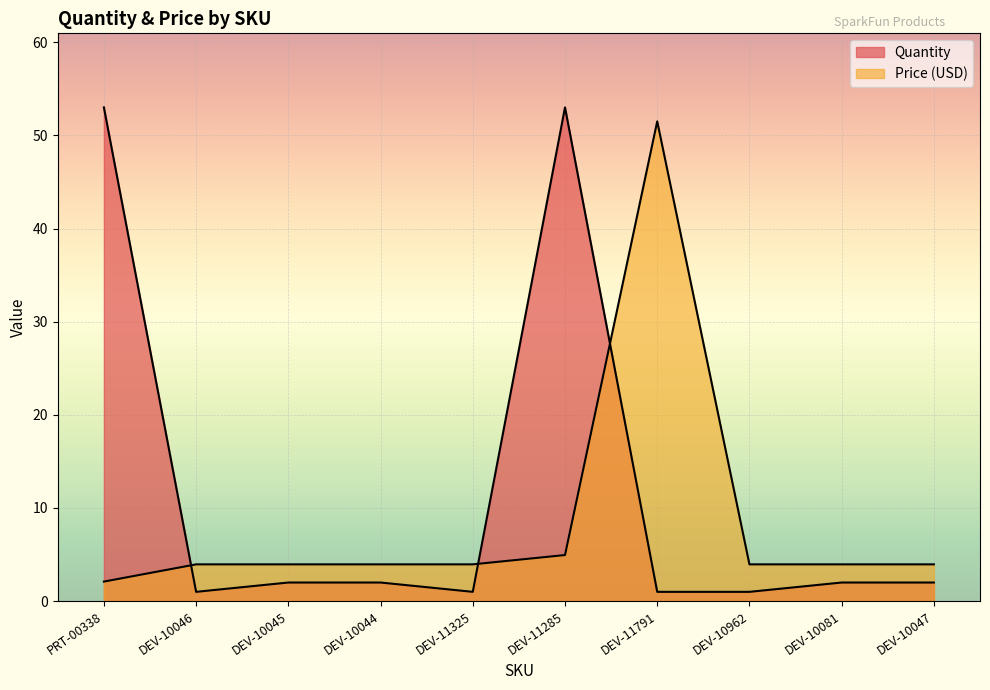

What are all the series names shown in the legend?

Price (USD), Quantity